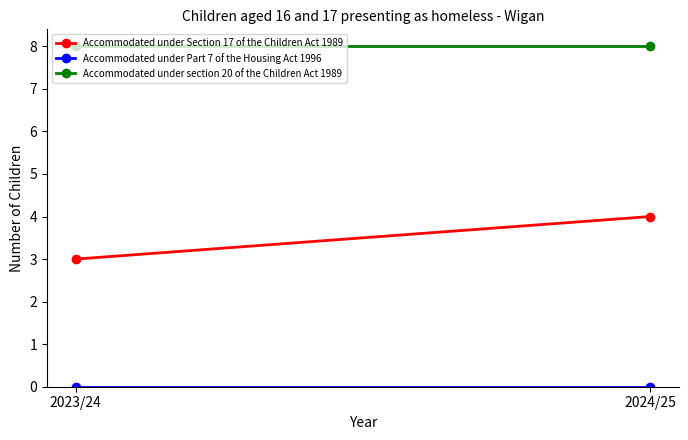

The Accommodated under section 20 of the Children Act 1989 series shows 8 at 2023/24. True or false?

True